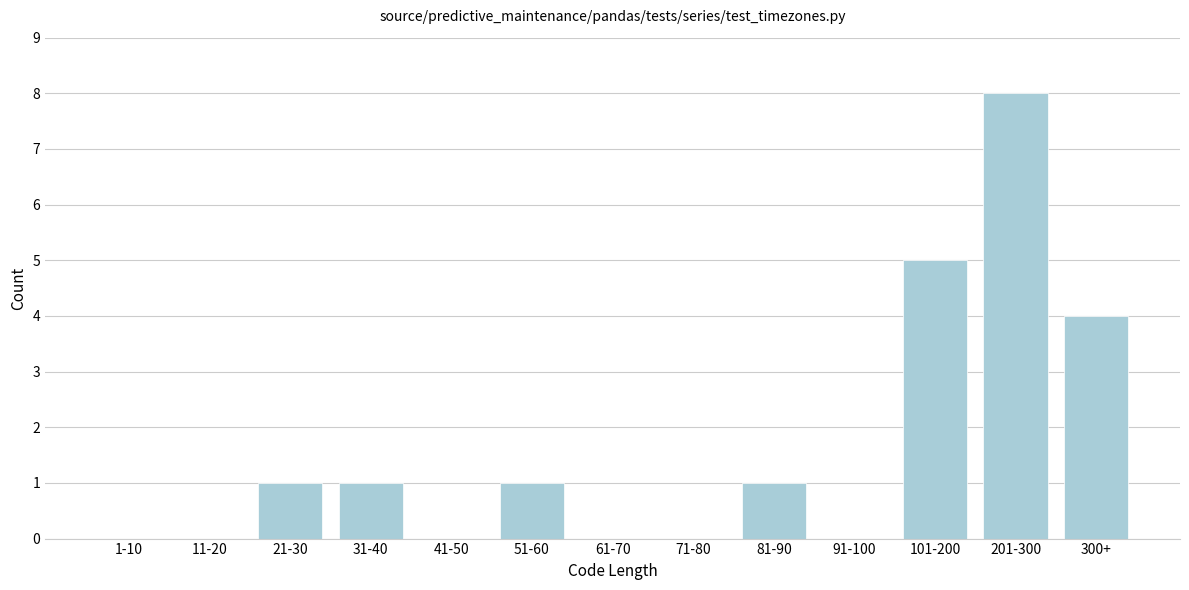

Reading right to left, what are all the values shown in this chart?

300+=4	201-300=8	101-200=5	91-100=0	81-90=1	71-80=0	61-70=0	51-60=1	41-50=0	31-40=1	21-30=1	11-20=0	1-10=0